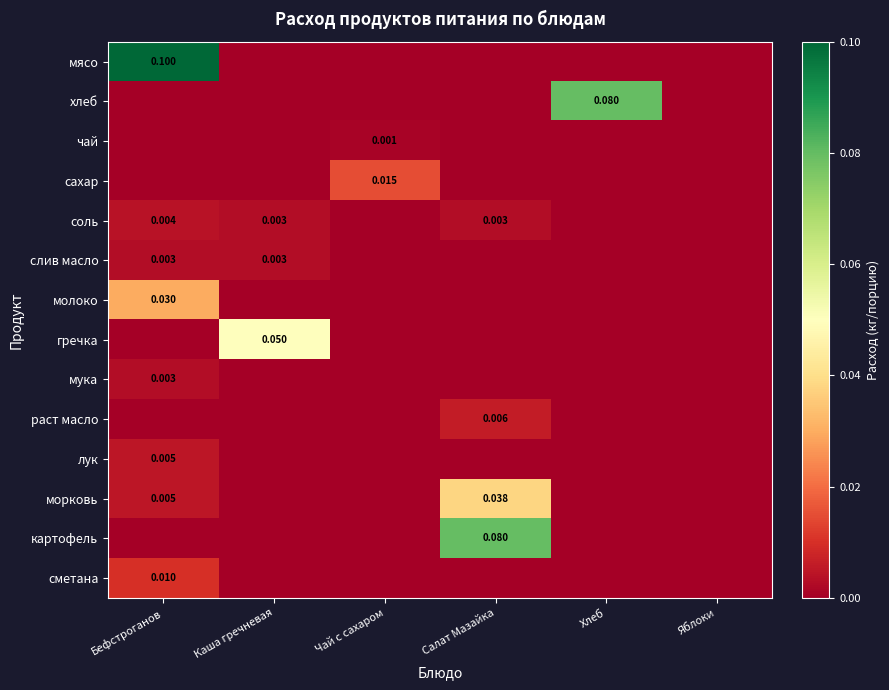

At which category does the chart reach its minimum across all series?

Каша гречневая